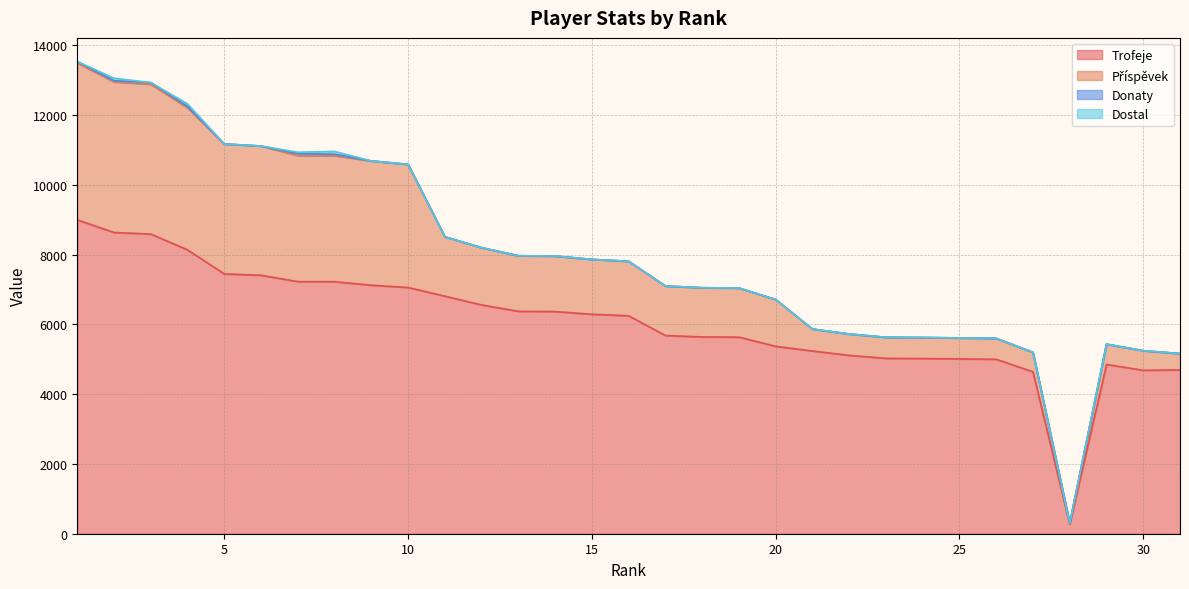

At which label does Trofeje reach its peak?

1